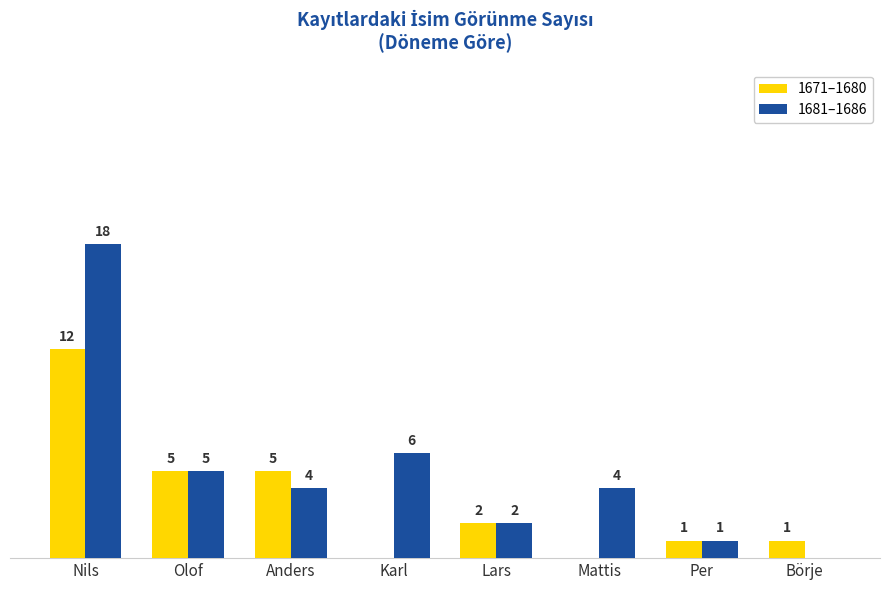

At which label does 1671–1680 first exceed 2?

Nils